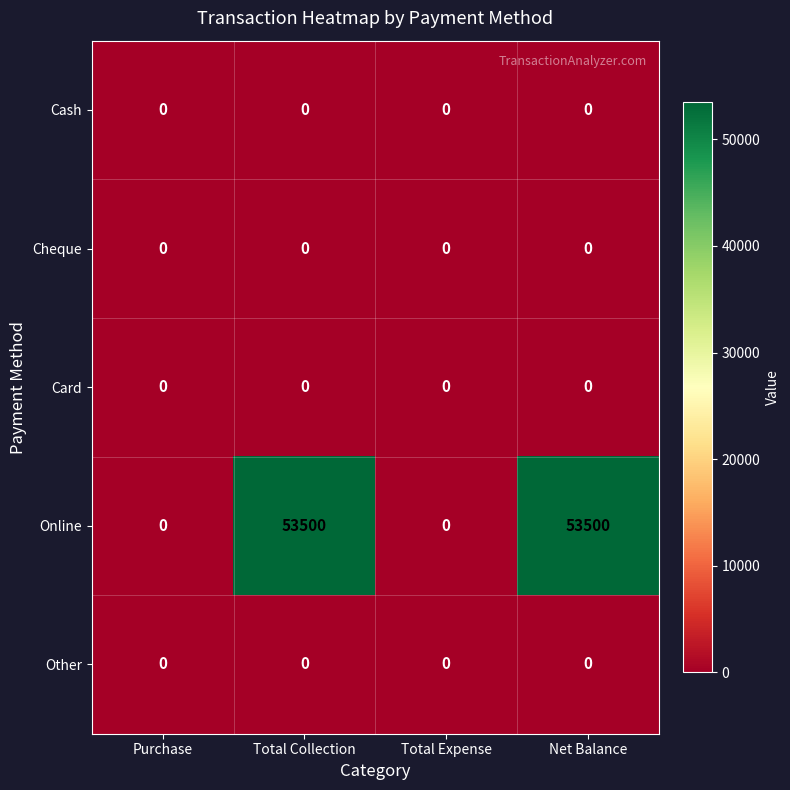

Reading left to right, extract all data points from this chart.

Cash: Purchase=0	Total Collection=0	Total Expense=0	Net Balance=0
Cheque: Purchase=0	Total Collection=0	Total Expense=0	Net Balance=0
Card: Purchase=0	Total Collection=0	Total Expense=0	Net Balance=0
Online: Purchase=0	Total Collection=53500	Total Expense=0	Net Balance=53500
Other: Purchase=0	Total Collection=0	Total Expense=0	Net Balance=0